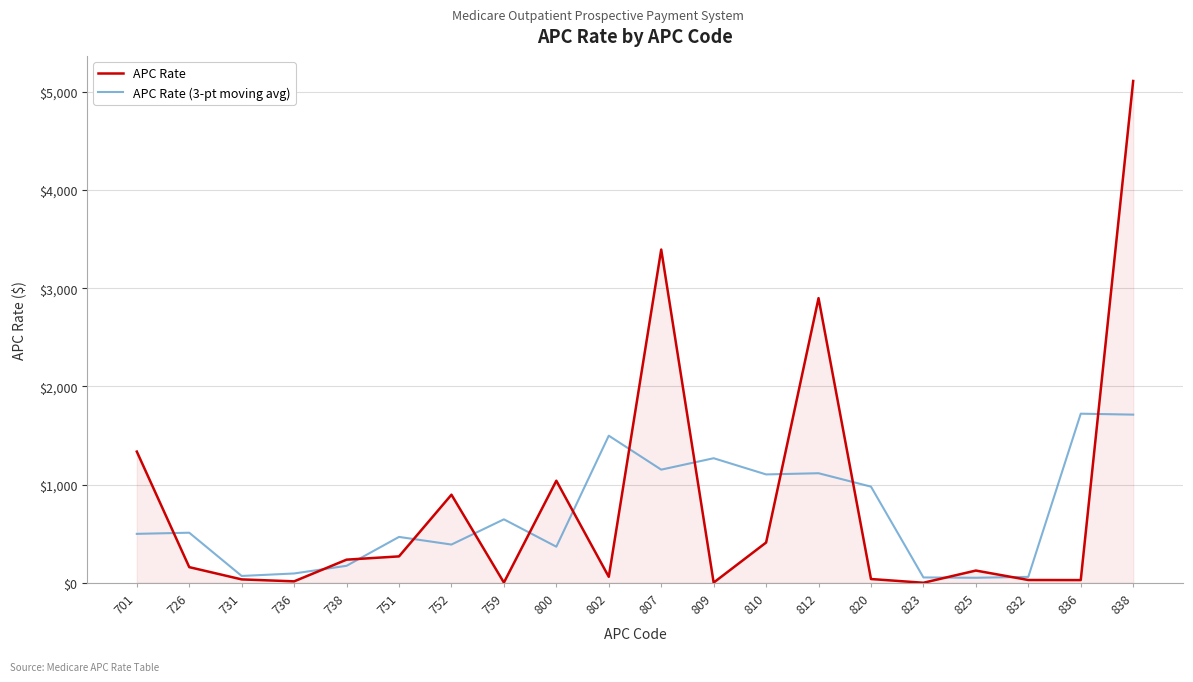

What is the smallest value displayed?

0.7